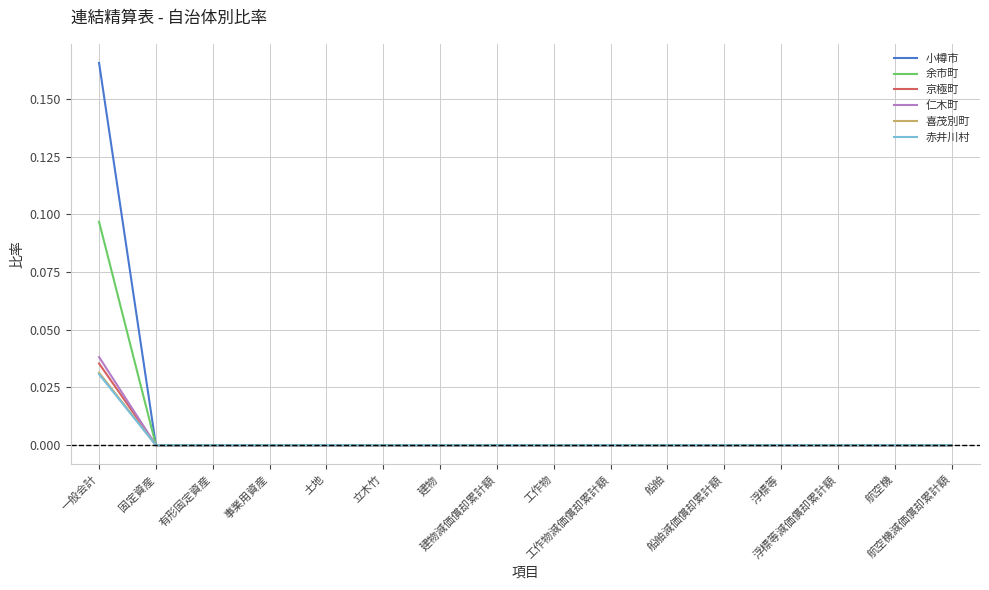

How many distinct data groups are displayed?

6